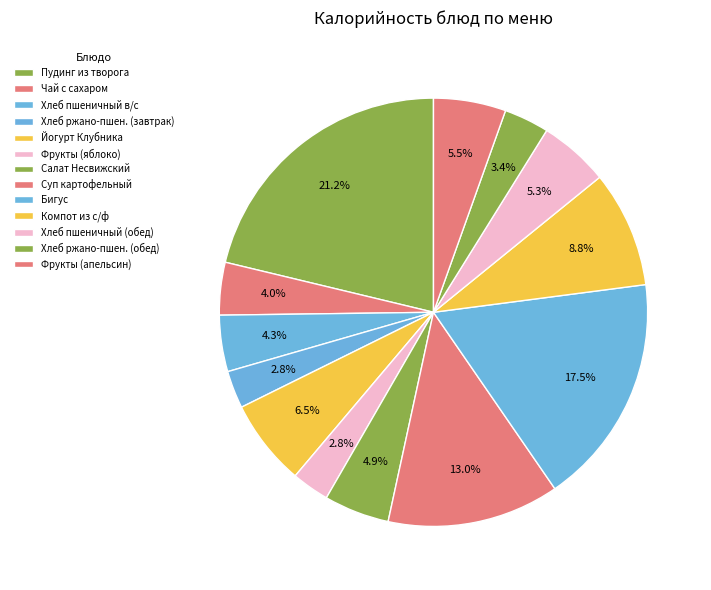

How many segments does this pie chart have?

13